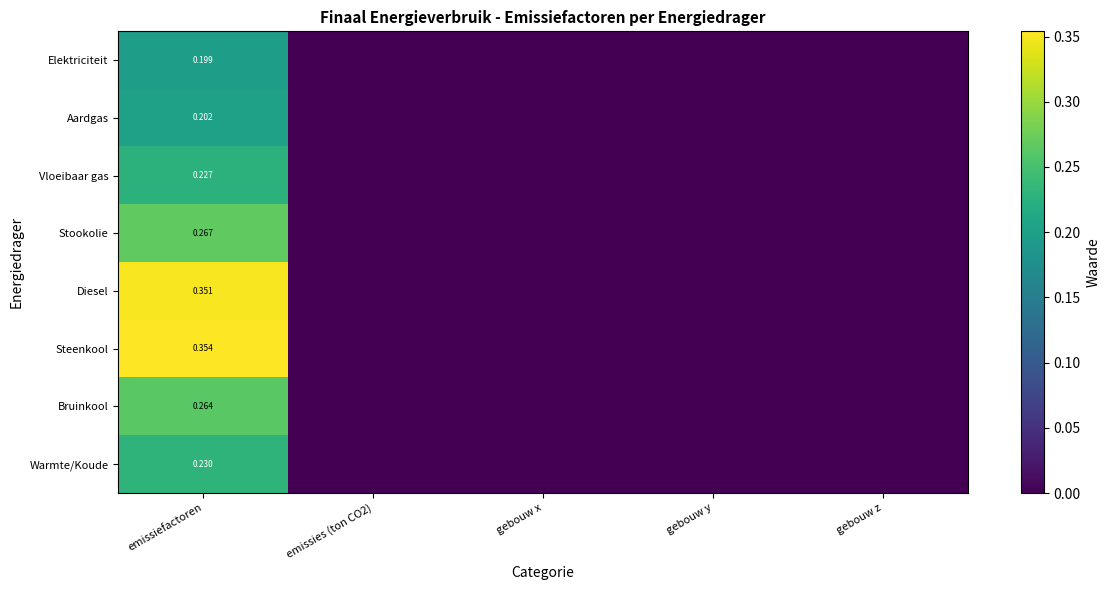

The value of Stookolie at gebouw x is -0.2. True or false?

False